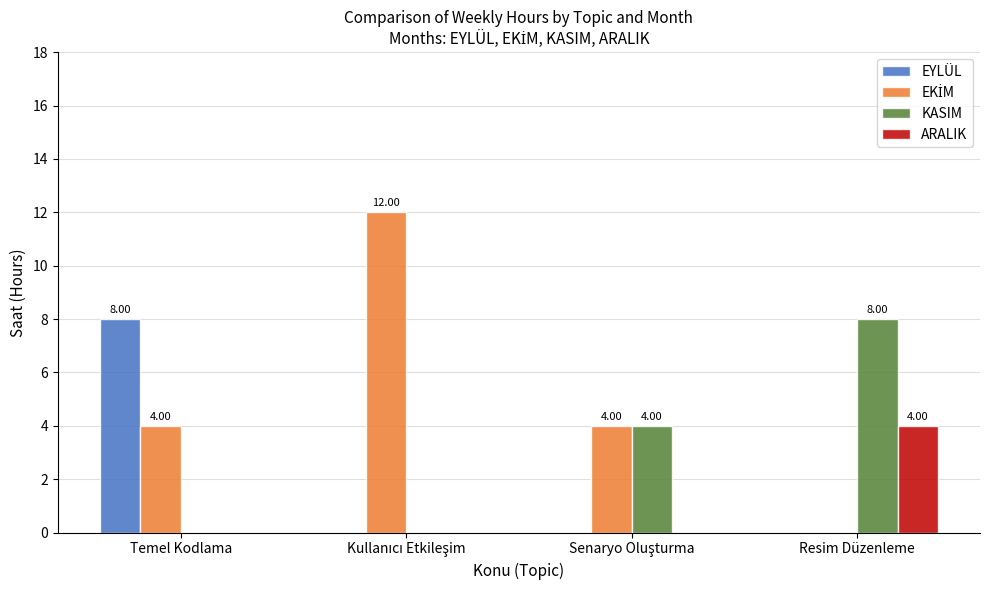

What is the difference between the EYLÜL values at Resim Düzenleme and Temel Kodlama?

8